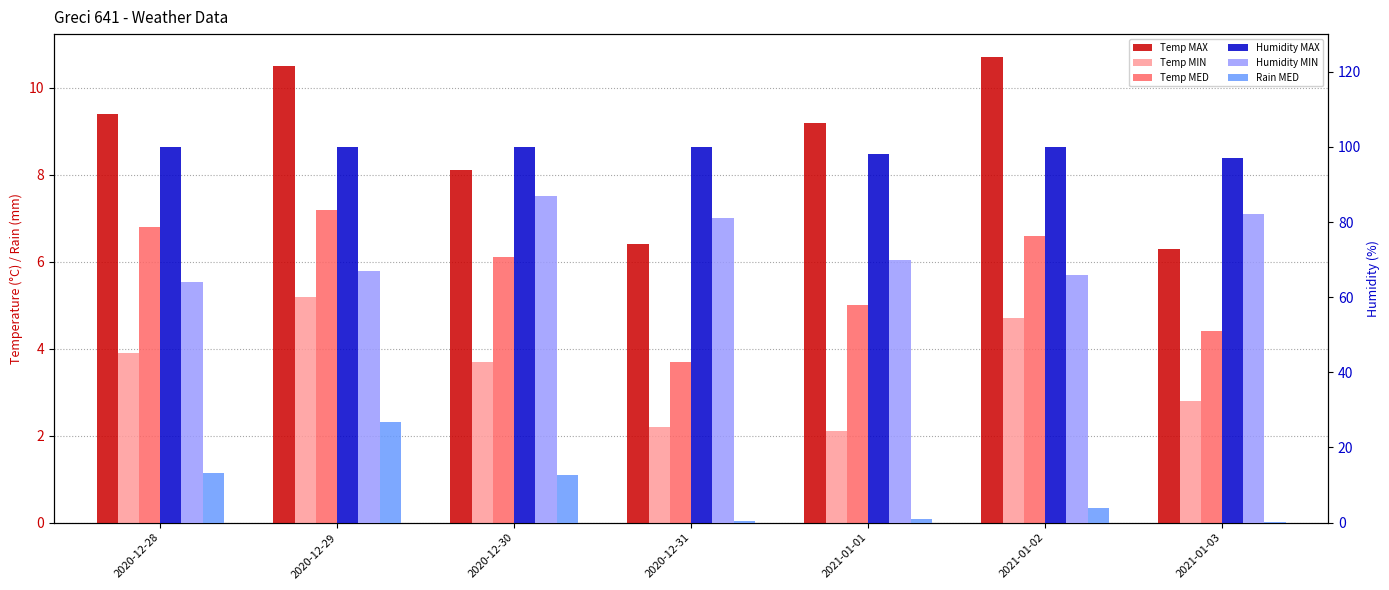

What is the label of the 5th bar from the right?

2020-12-30